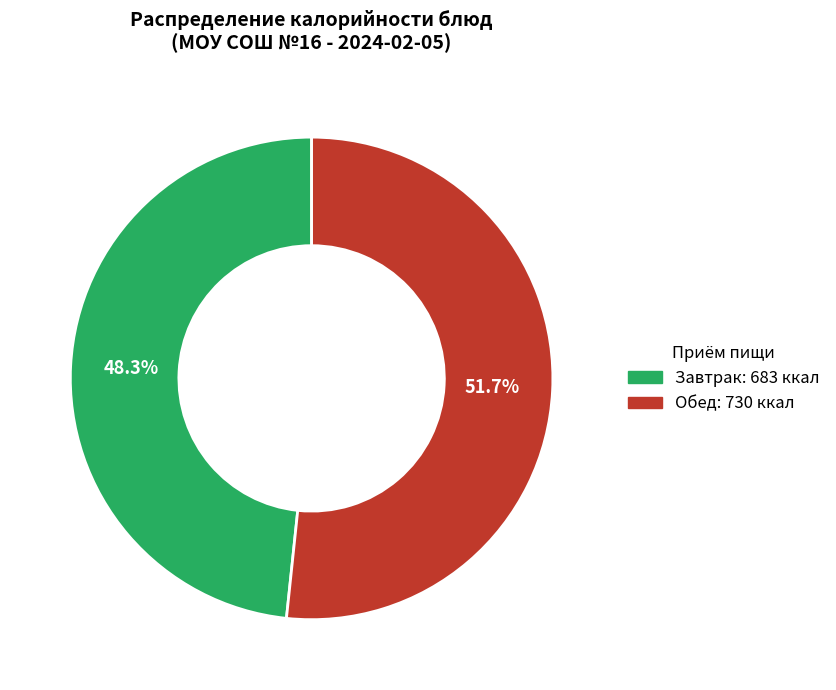

Does any single category account for the majority?

Yes